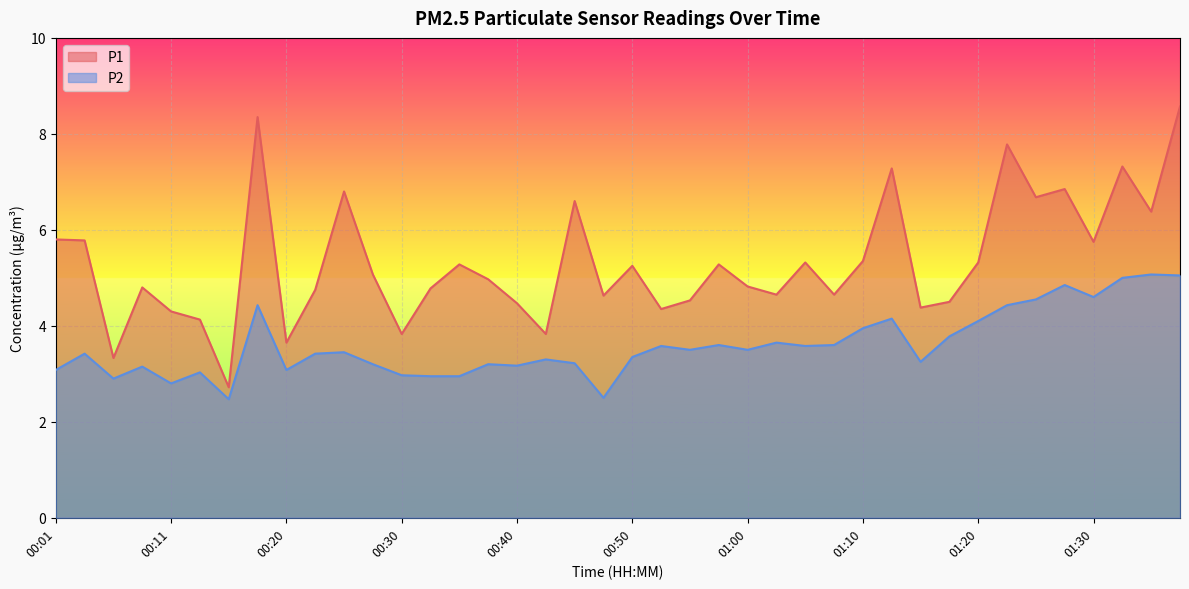

What is the difference between the P2 values at 00:06 and 01:07?

0.7